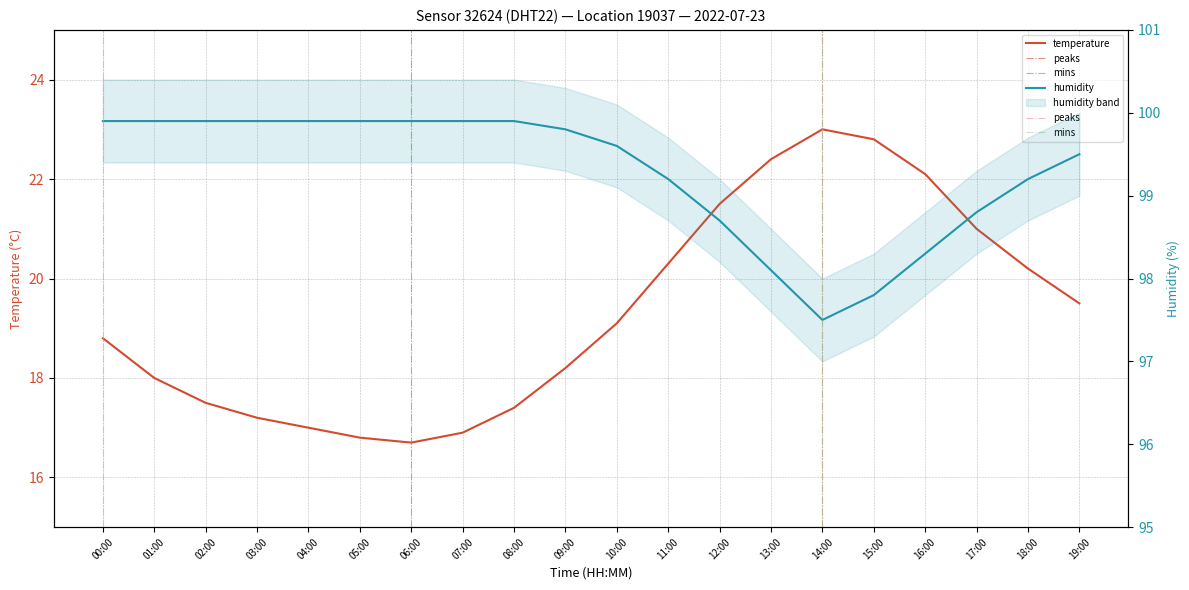

In humidity, how many points are lower than both neighbors (excluding endpoints)?

1